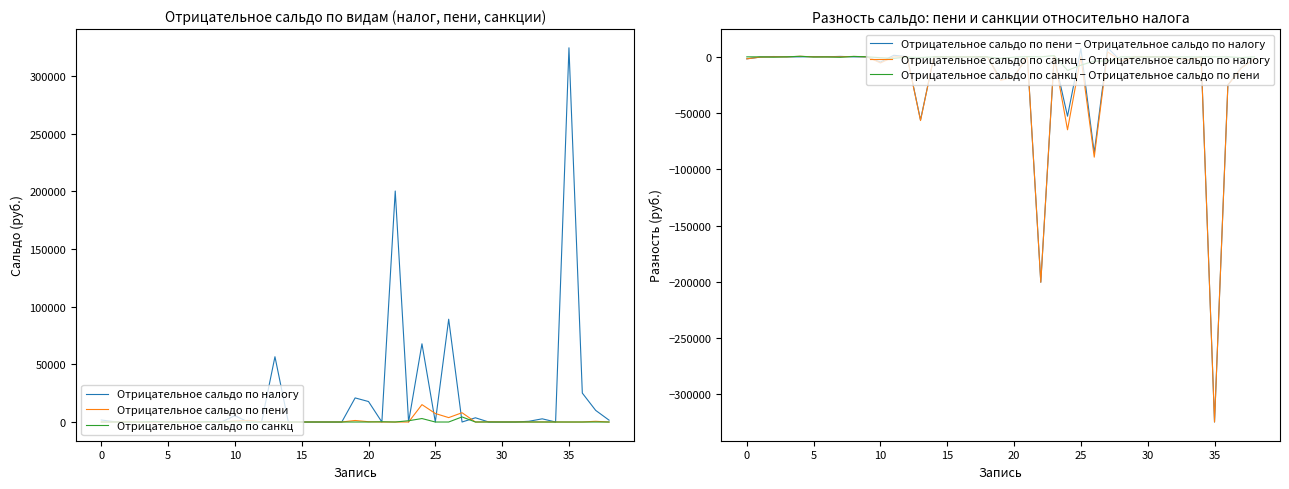

At which category is the sum across all series the highest?

27